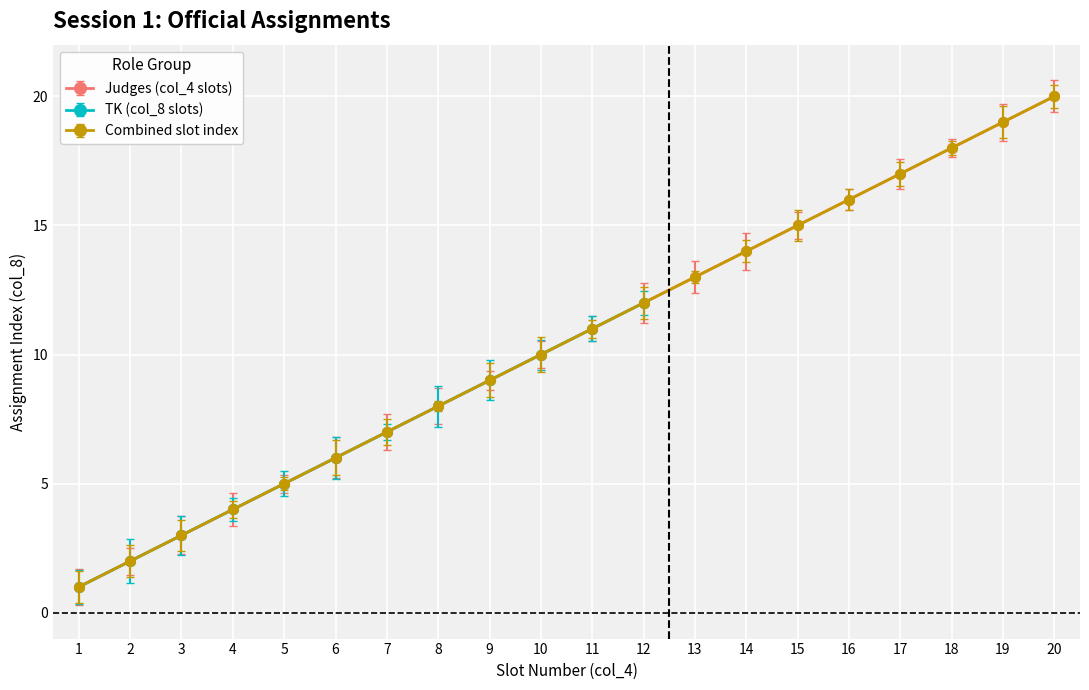

Is this an area chart (filled region under the line)?

No